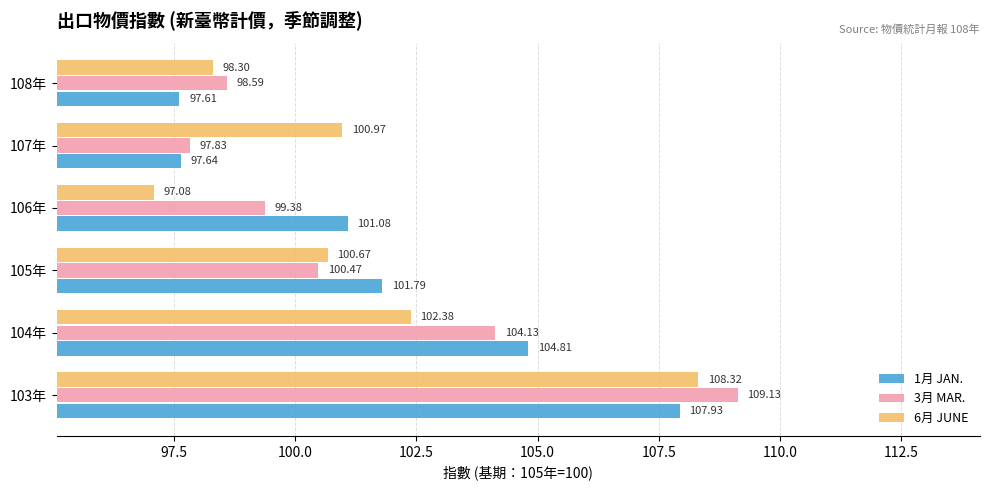

What is the difference between the maximum and minimum values in the 1月 JAN. series?

10.3